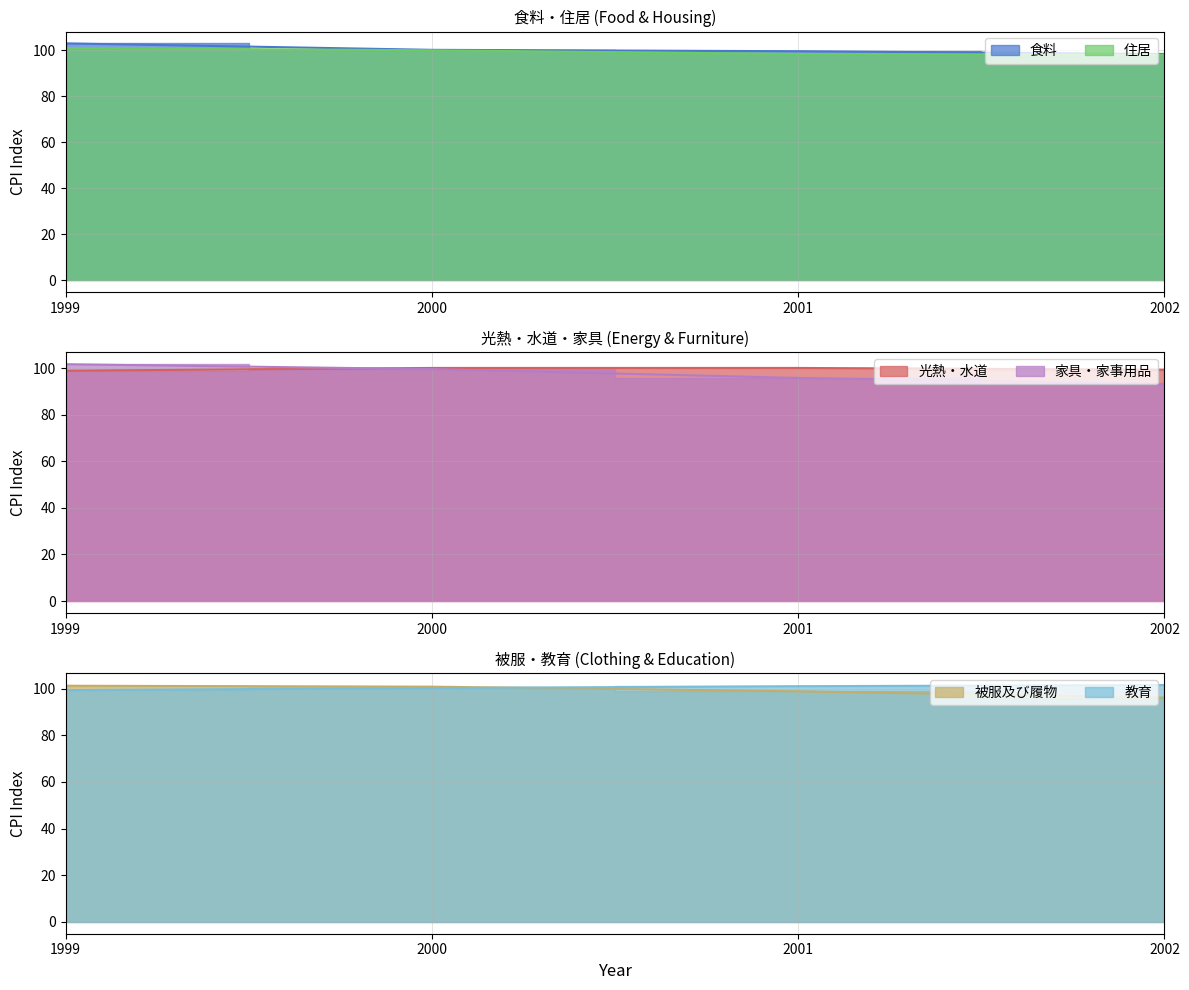

What is the difference between the maximum and minimum values in the 食料 series?

4.6